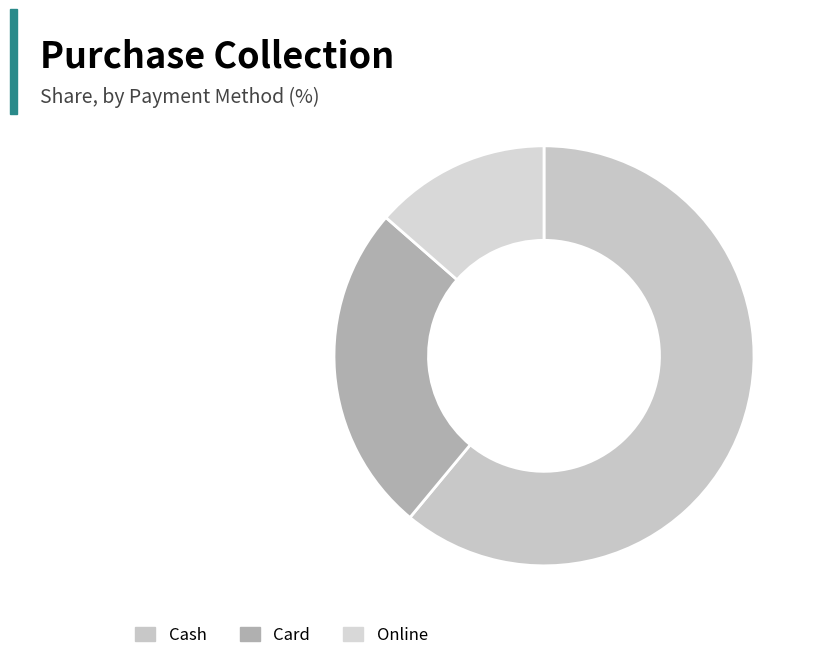

Is it true that Card is 34% of the pie?

False